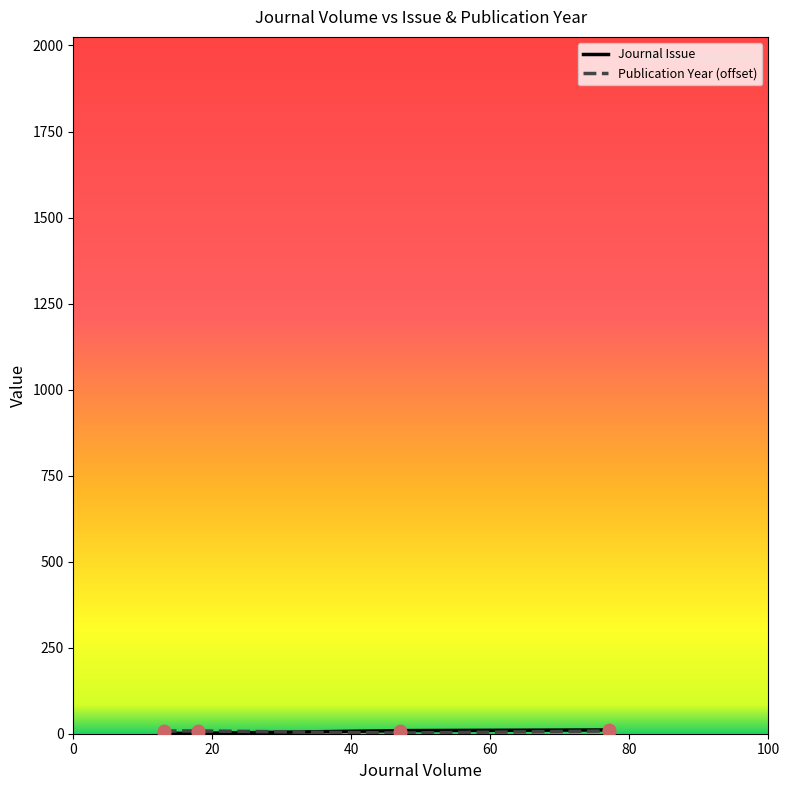

Which series has the largest total across all categories?

Publication Year